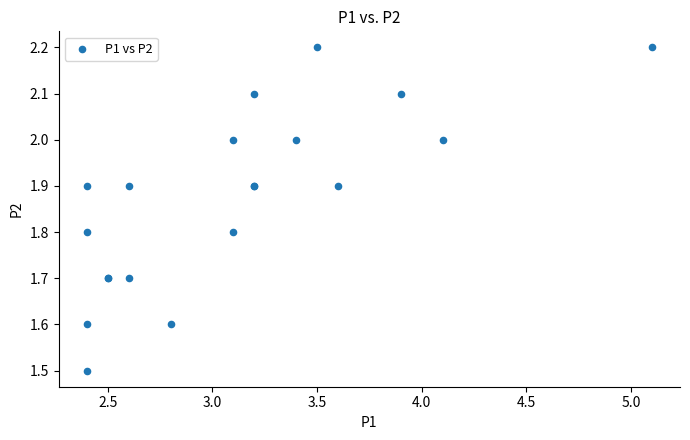

What Y value in the scatter plot is closest to 1?

1.5